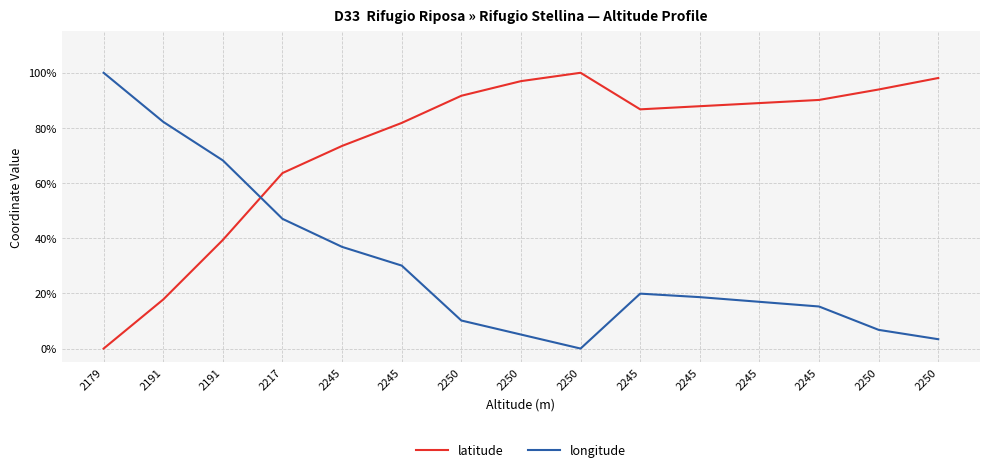

True or false: longitude and latitude intersect in this chart.

True